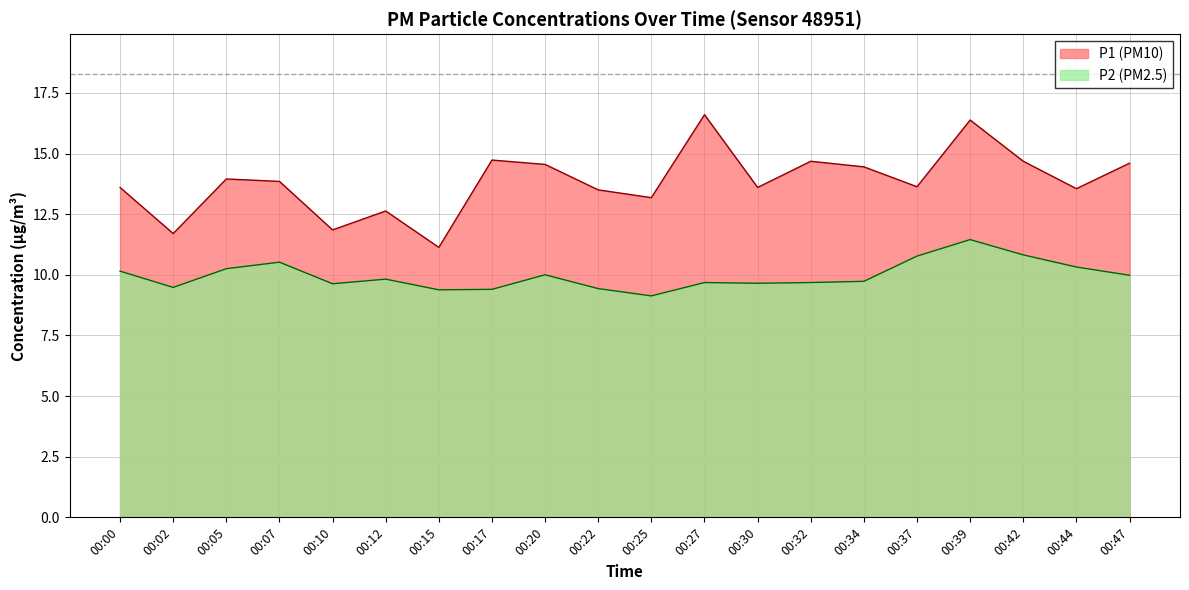

At which category is the sum across all series the highest?

00:39